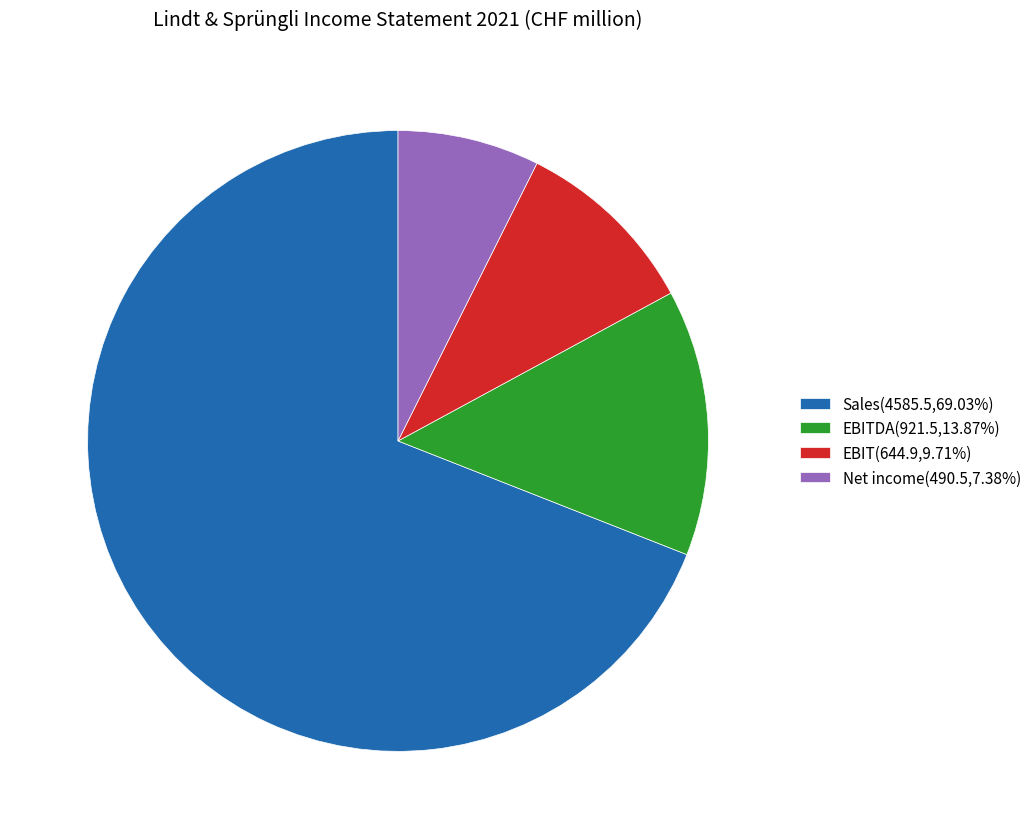

Does Sales(4585.5,69.03%) account for over 50% of the chart?

Yes